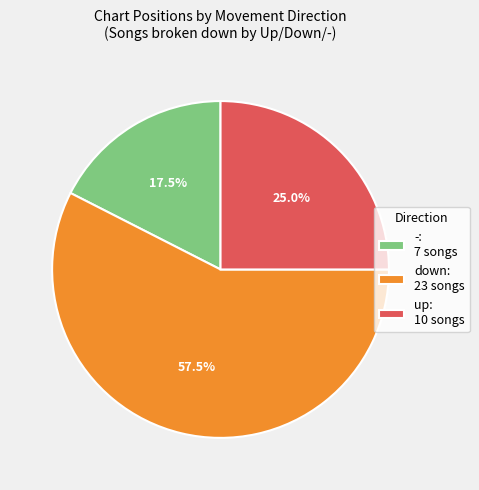

Is there any slice that represents more than half of the pie?

Yes